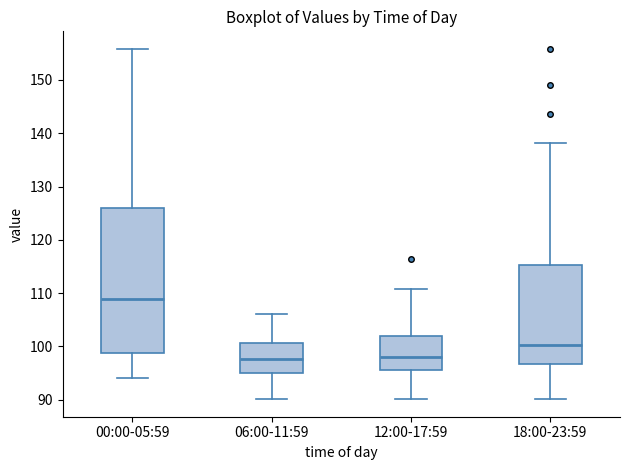

Reading left to right, transcribe this box plot: for each box, give where its median line is, the range the box spans, and where its two whiskers end, as read against the y-axis. The values are not printed on the chart, so give them approximately, as read against the axis.

00:00-05:59: median 109, box 99 to 126, whiskers 94 to 156
06:00-11:59: median 98, box 95 to 101, whiskers 90 to 106
12:00-17:59: median 98, box 96 to 102, whiskers 90 to 111
18:00-23:59: median 100, box 97 to 115, whiskers 90 to 138